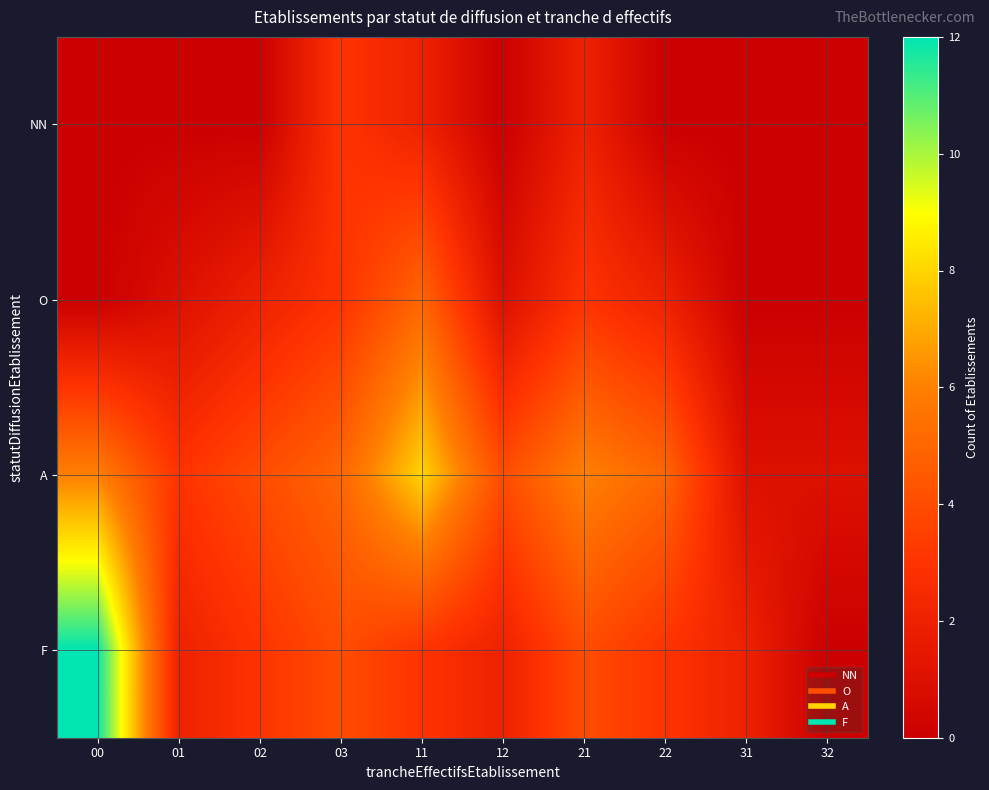

What is the difference between the highest and lowest values at 11?

6